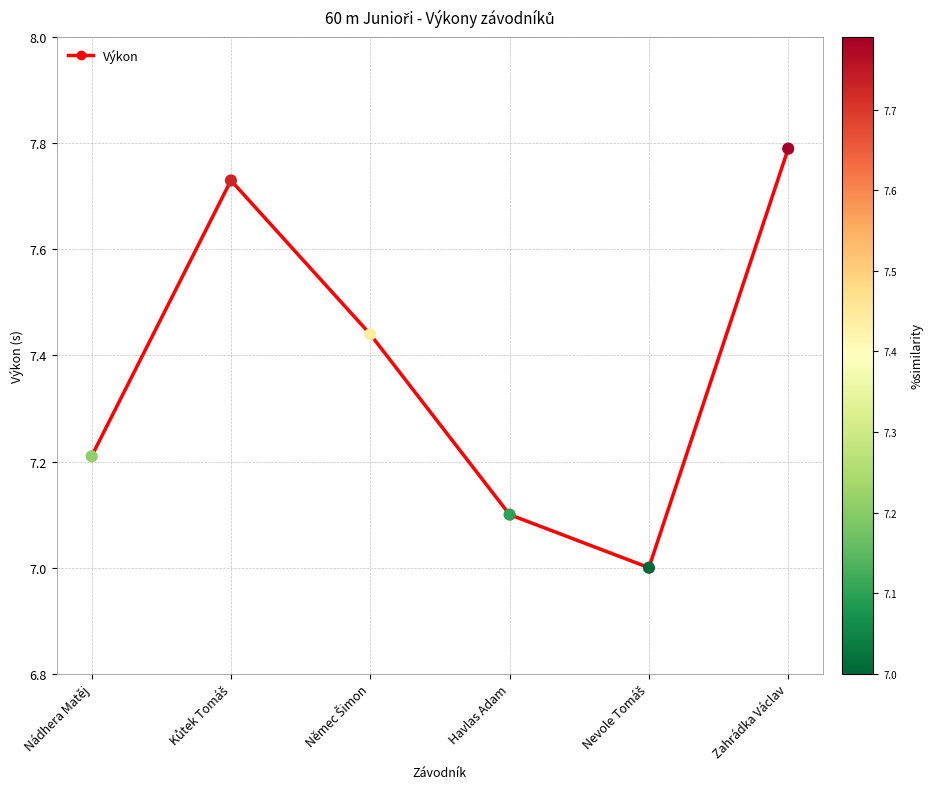

Between Havlas Adam and Nádhera Matěj, which is larger?

Nádhera Matěj